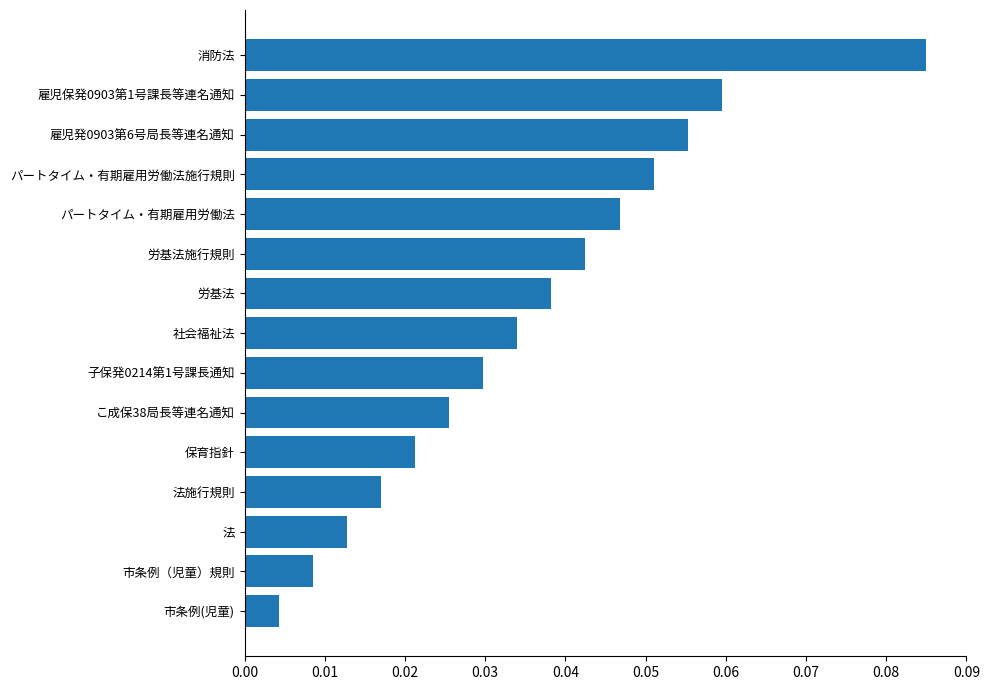

At which category does the chart reach its minimum across all series?

市条例(児童)